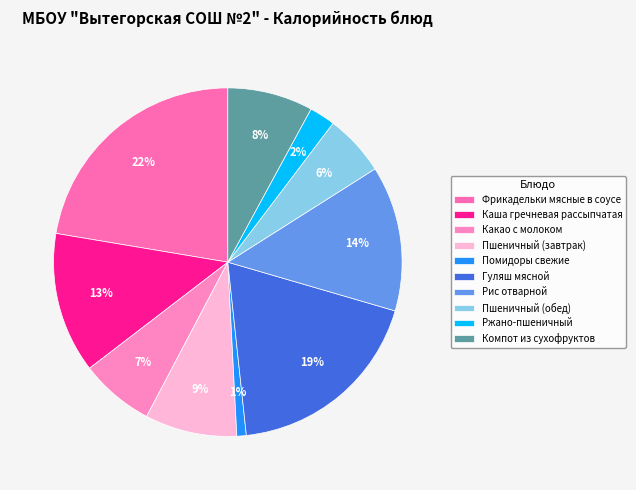

Between Какао с молоком and Пшеничный (завтрак), which is larger?

Пшеничный (завтрак)